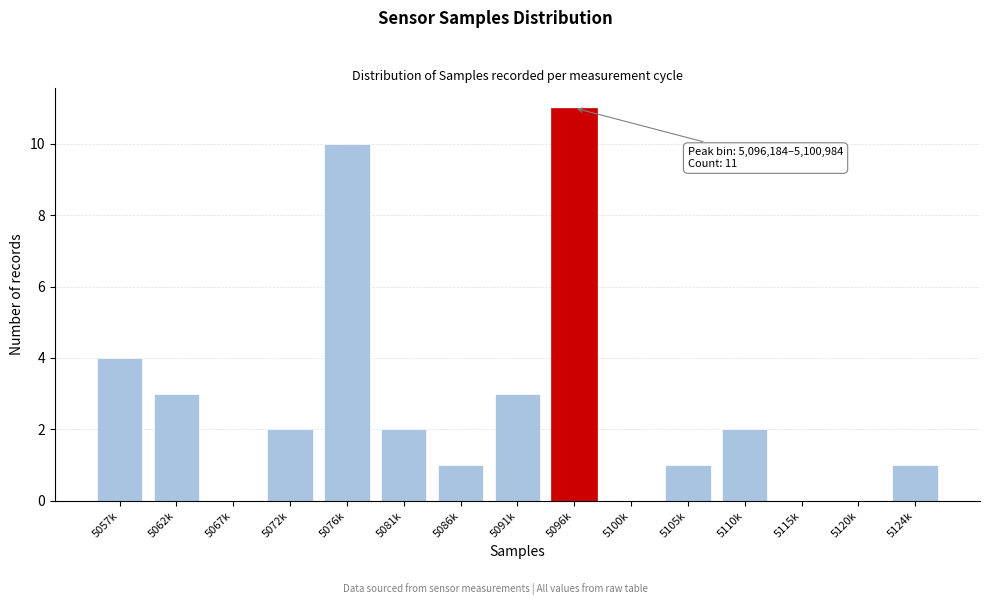

Reading right to left, extract all data points from this chart.

5124k=1	5120k=0	5115k=0	5110k=2	5105k=1	5100k=0	5096k=11	5091k=3	5086k=1	5081k=2	5076k=10	5072k=2	5067k=0	5062k=3	5057k=4